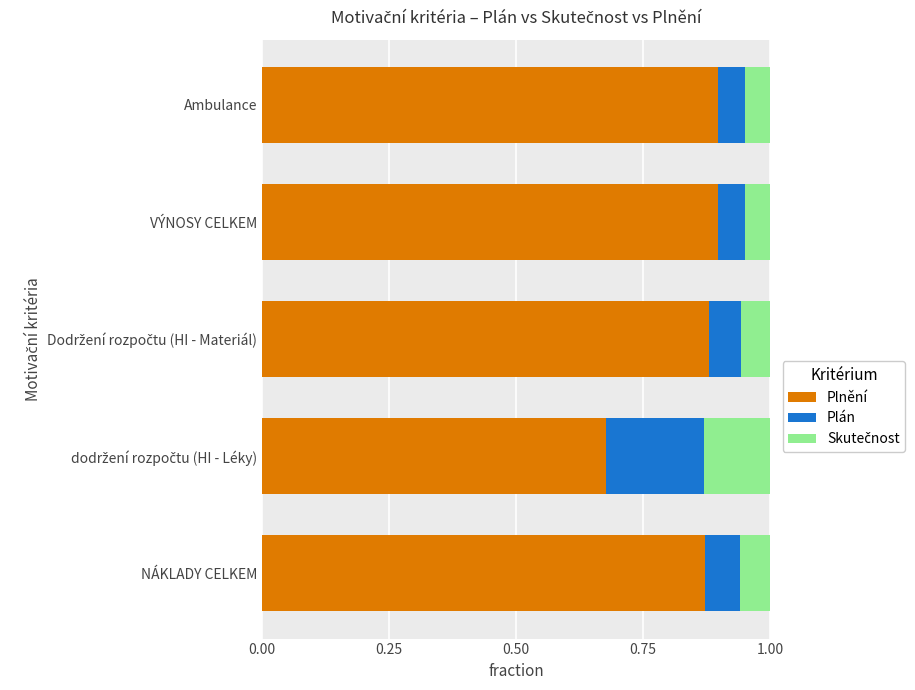

Count the Plnění values in the range 0 to 1.

5